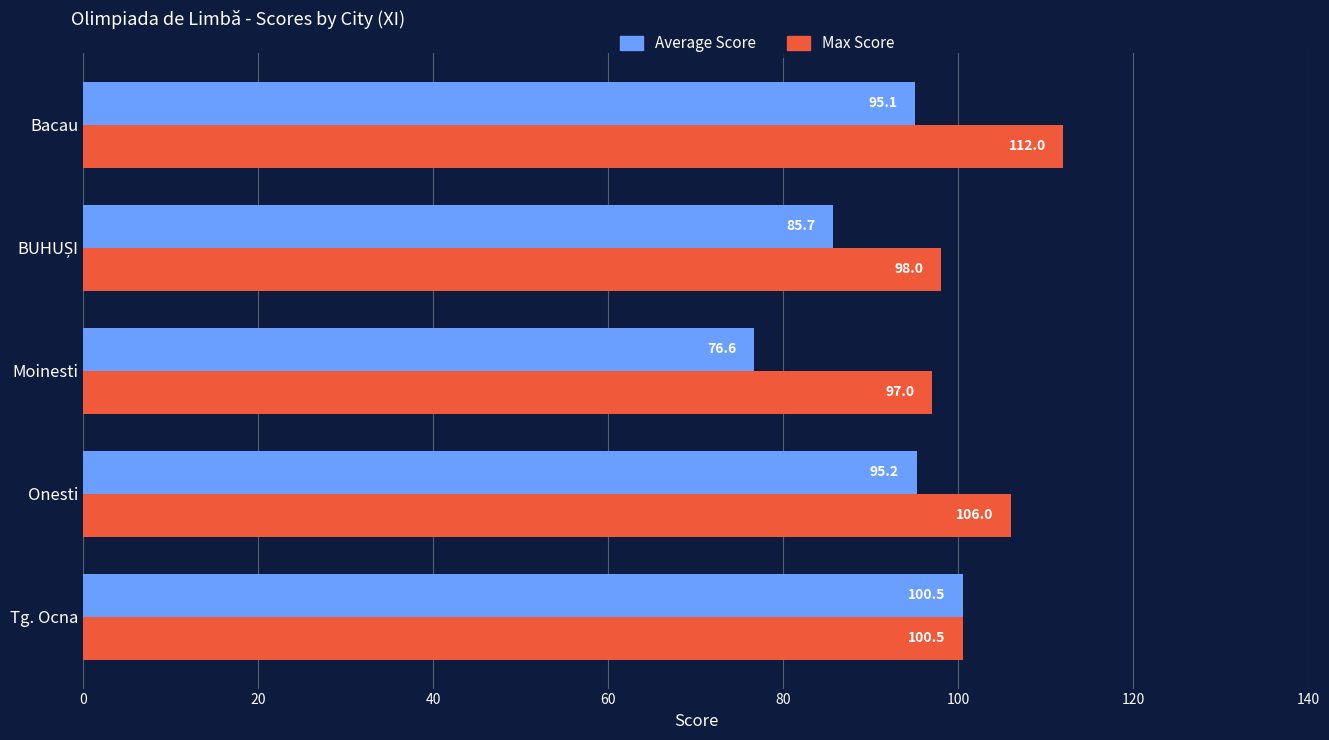

At which category is the sum across all series the highest?

Bacau